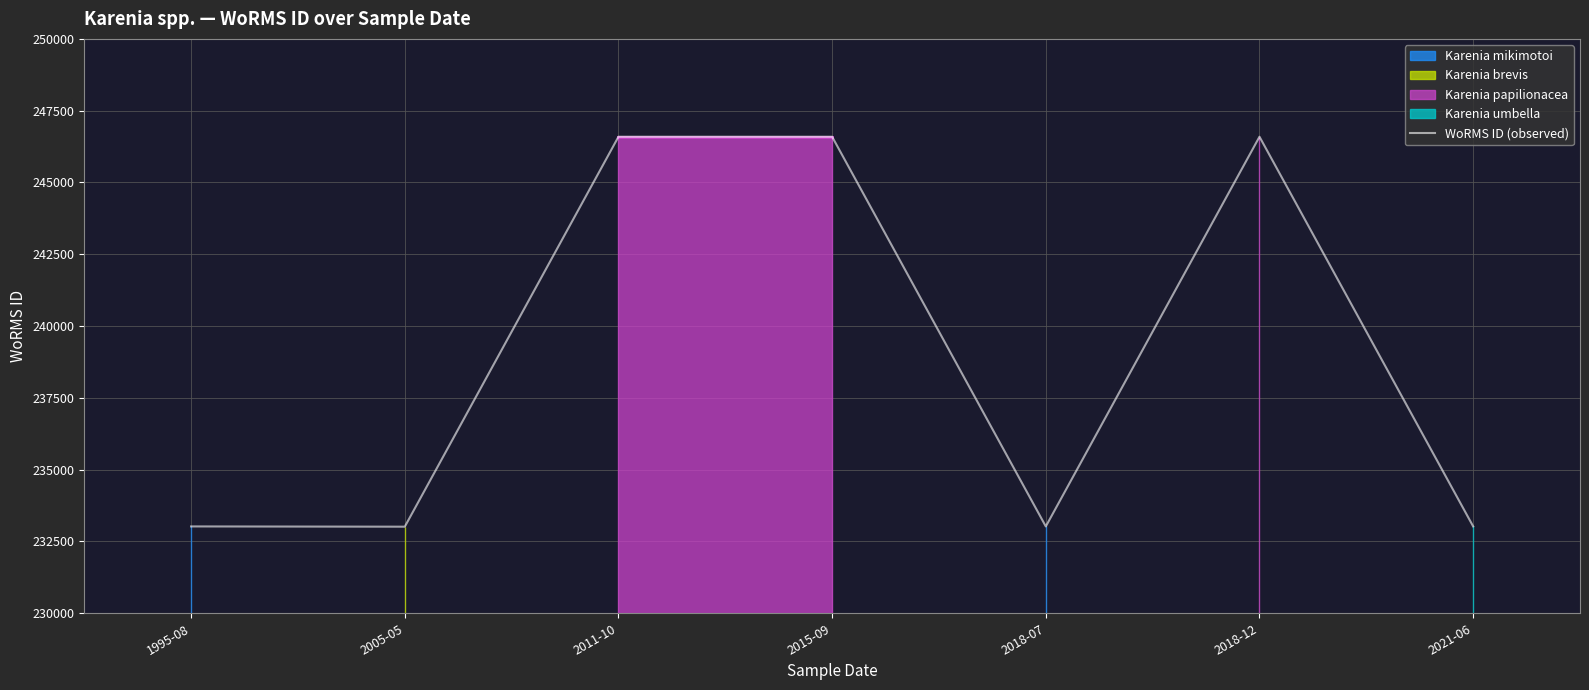

What is the sum of all values?

1671868